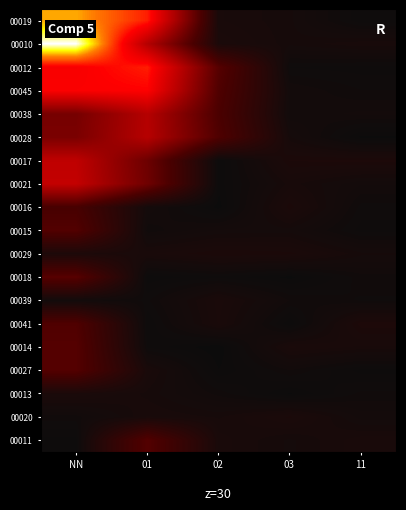

What is the total value across all series at 02?

6.7